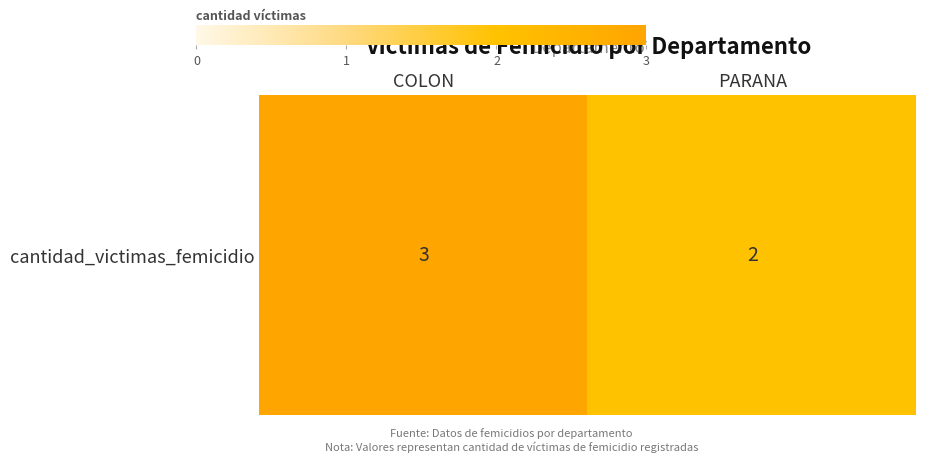

Reading right to left, extract all data points from this chart.

2	3